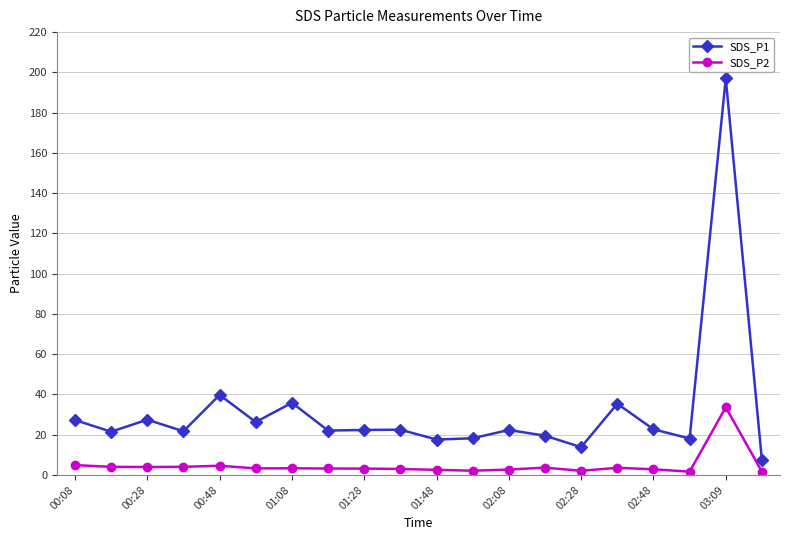

What is the greatest value displayed?

197.1